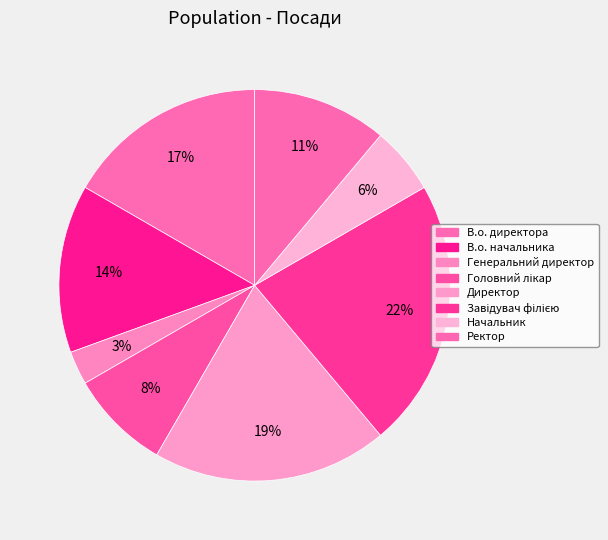

Count the number of slices in the pie.

8